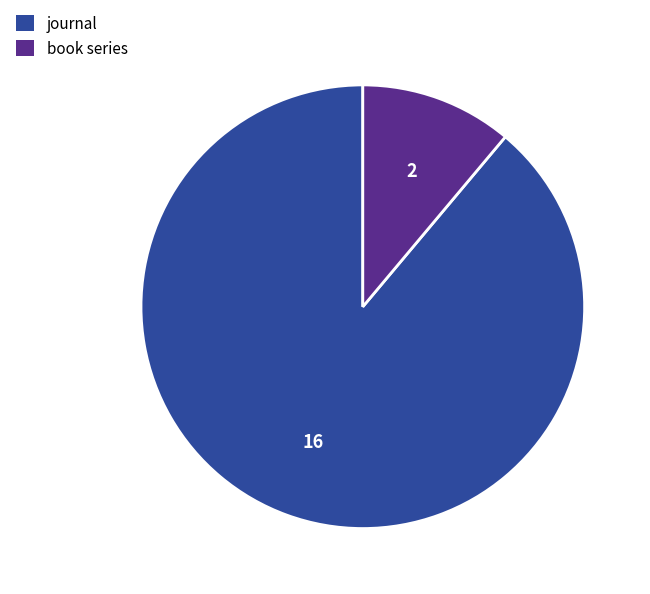

Approximately how many times larger is the value at journal compared to book series?

8.0